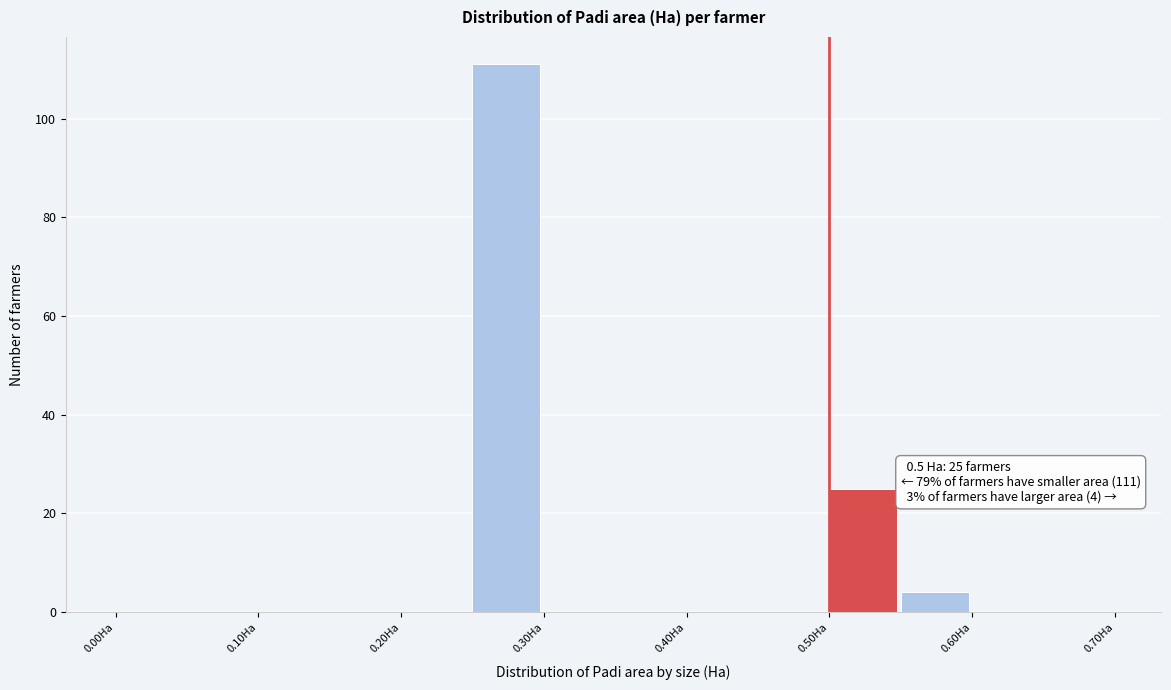

Over which range of the x-axis is the bar tallest?

0.25 to 0.30